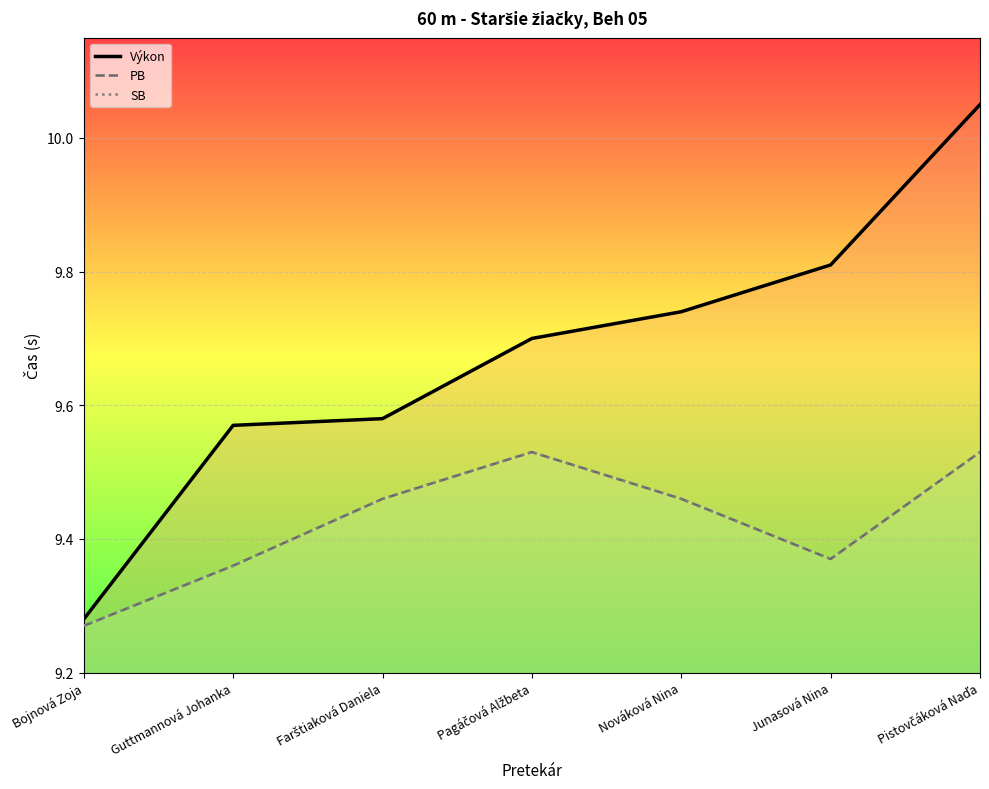

Reading left to right, transcribe all the data shown in this chart.

Výkon: Bojnová Zoja=9.3	Guttmannová Johanka=9.6	Farštiaková Daniela=9.6	Pagáčová Alžbeta=9.7	Nováková Nina=9.7	Junasová Nina=9.8	Pistovčáková Naďa=10.1
PB: Bojnová Zoja=9.3	Guttmannová Johanka=9.4	Farštiaková Daniela=9.5	Pagáčová Alžbeta=9.5	Nováková Nina=9.5	Junasová Nina=9.4	Pistovčáková Naďa=9.5
SB: Bojnová Zoja=9.3	Guttmannová Johanka=9.4	Farštiaková Daniela=9.5	Pagáčová Alžbeta=9.5	Nováková Nina=9.5	Junasová Nina=9.4	Pistovčáková Naďa=9.5